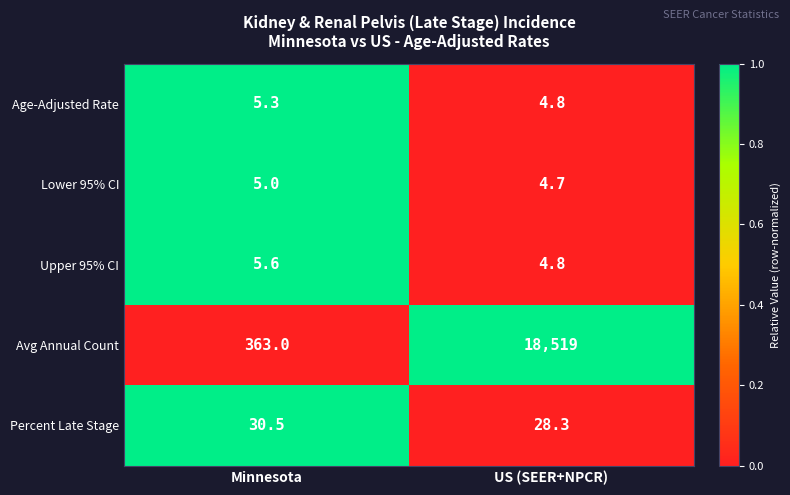

Which series has the largest range (max minus min)?

Avg Annual Count